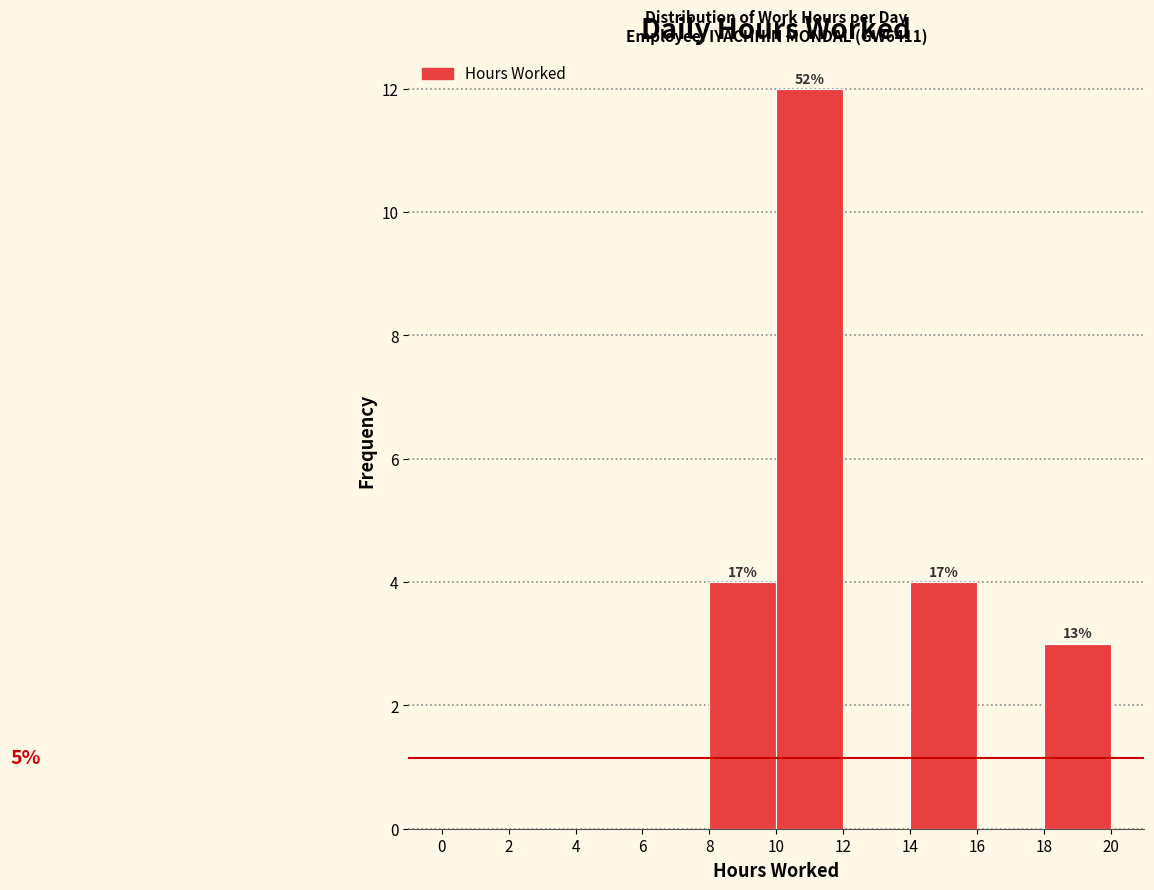

Which range on the x-axis has the tallest bar?

10 to 12